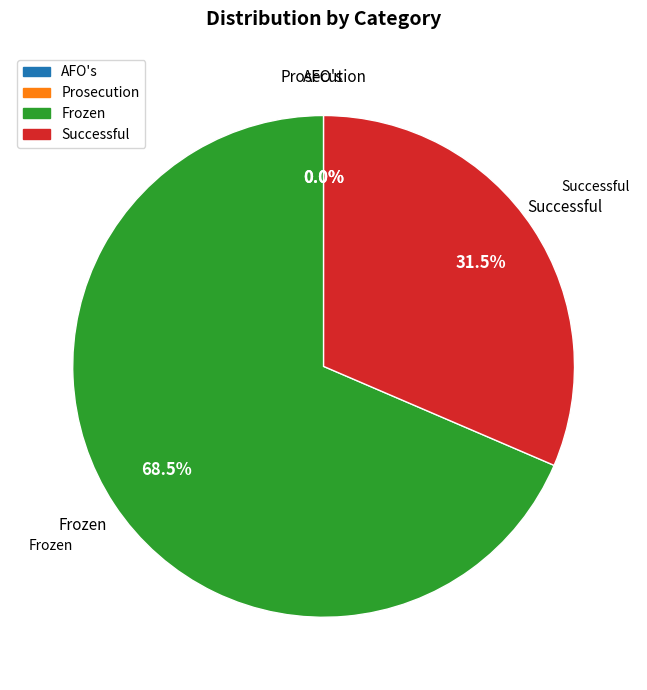

Approximately how many times larger is the value at Frozen compared to Successful?

2.2